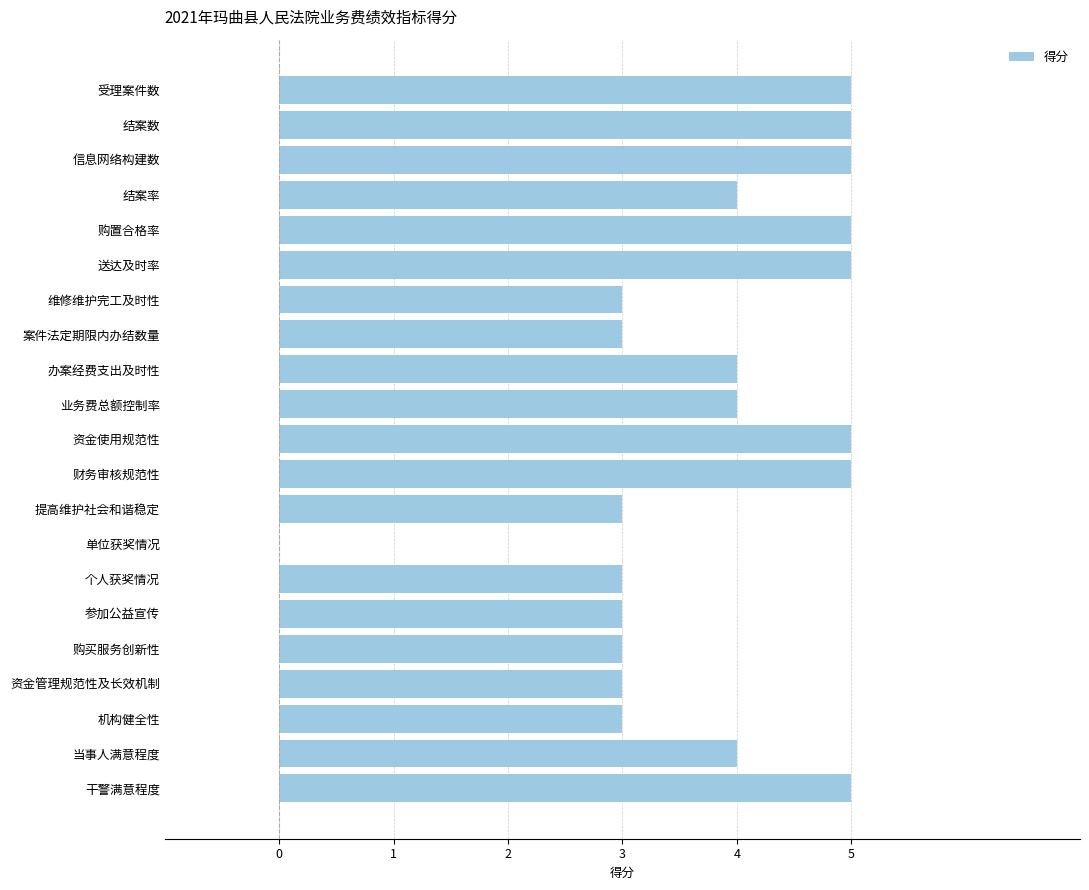

What is the ratio of the value at 购置合格率 to the value at 资金使用规范性?

1.0